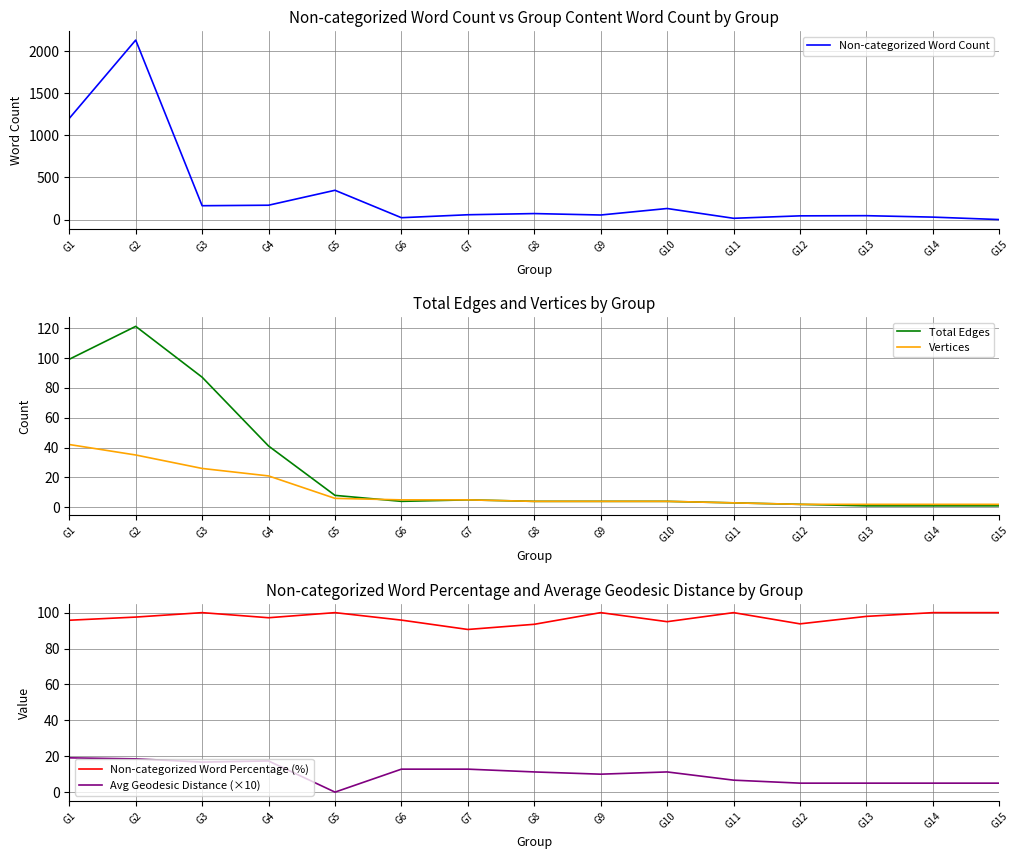

At how many categories does at least one series exceed 1835?

1